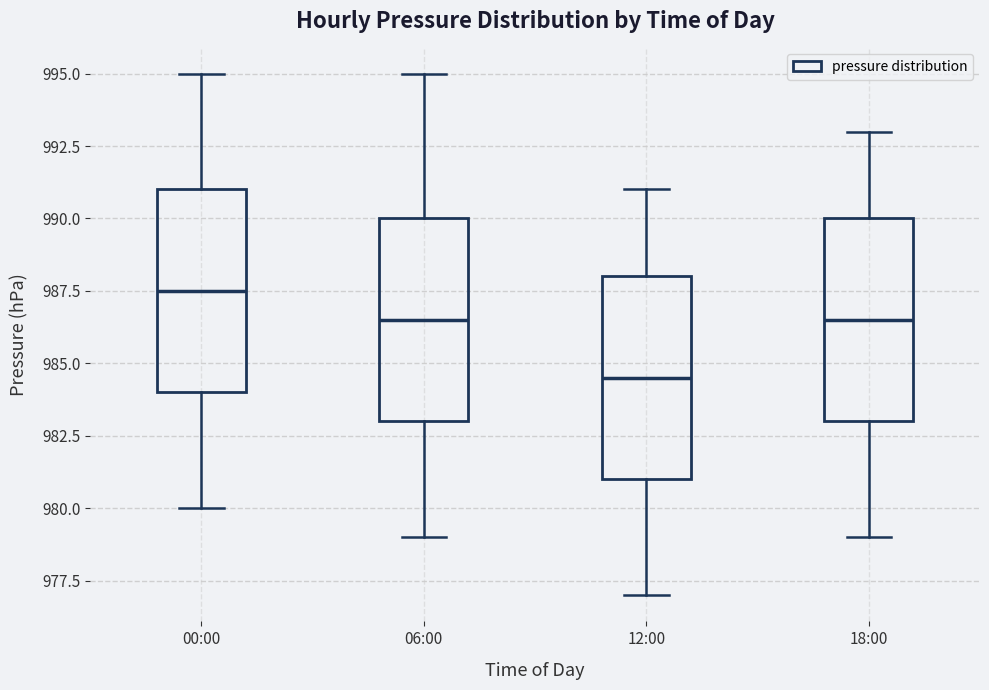

Which box has the highest median line?

00:00